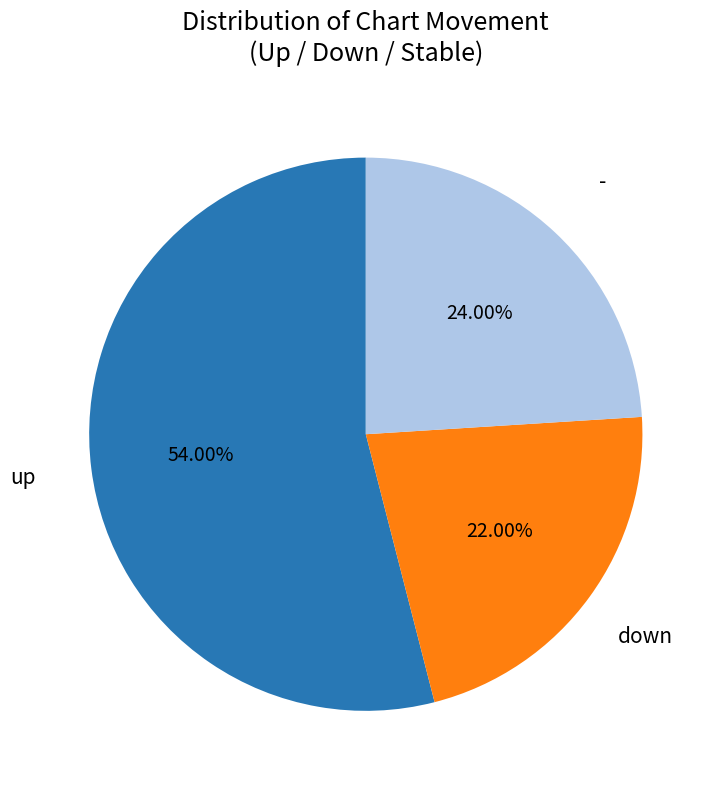

Is it true that up is 54% of the pie?

True